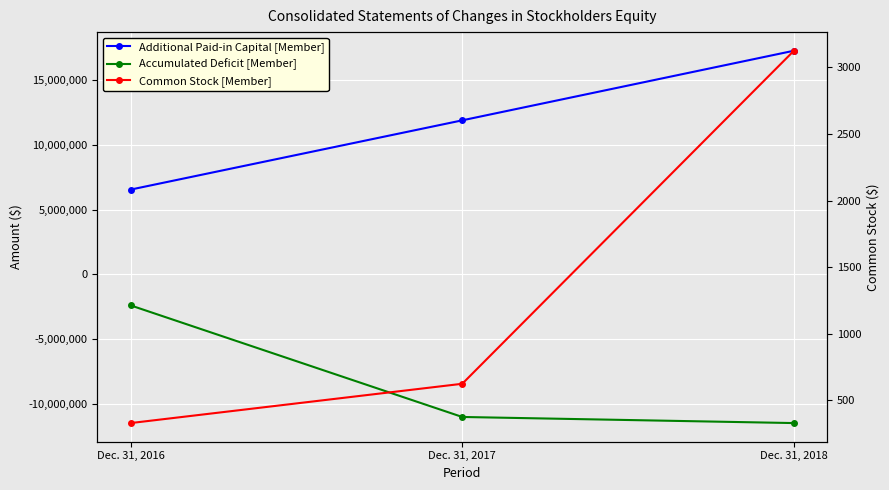

The value of Accumulated Deficit [Member] at Dec. 31, 2018 is -11489884. True or false?

True